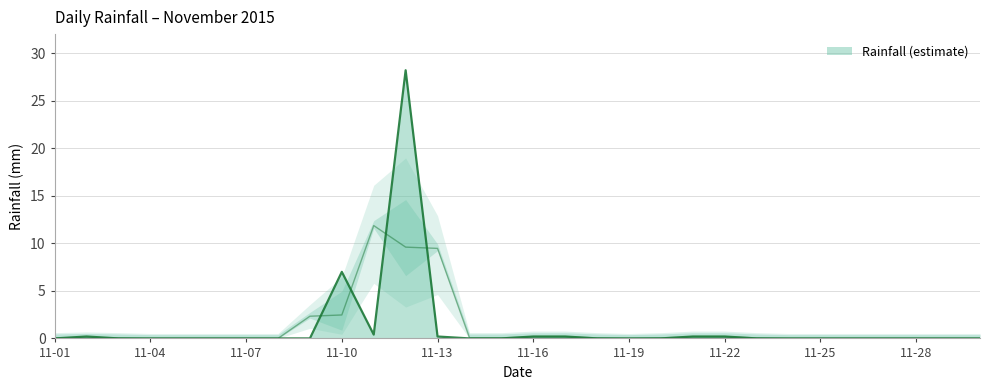

Which category has the highest value across all series?

2015-11-12